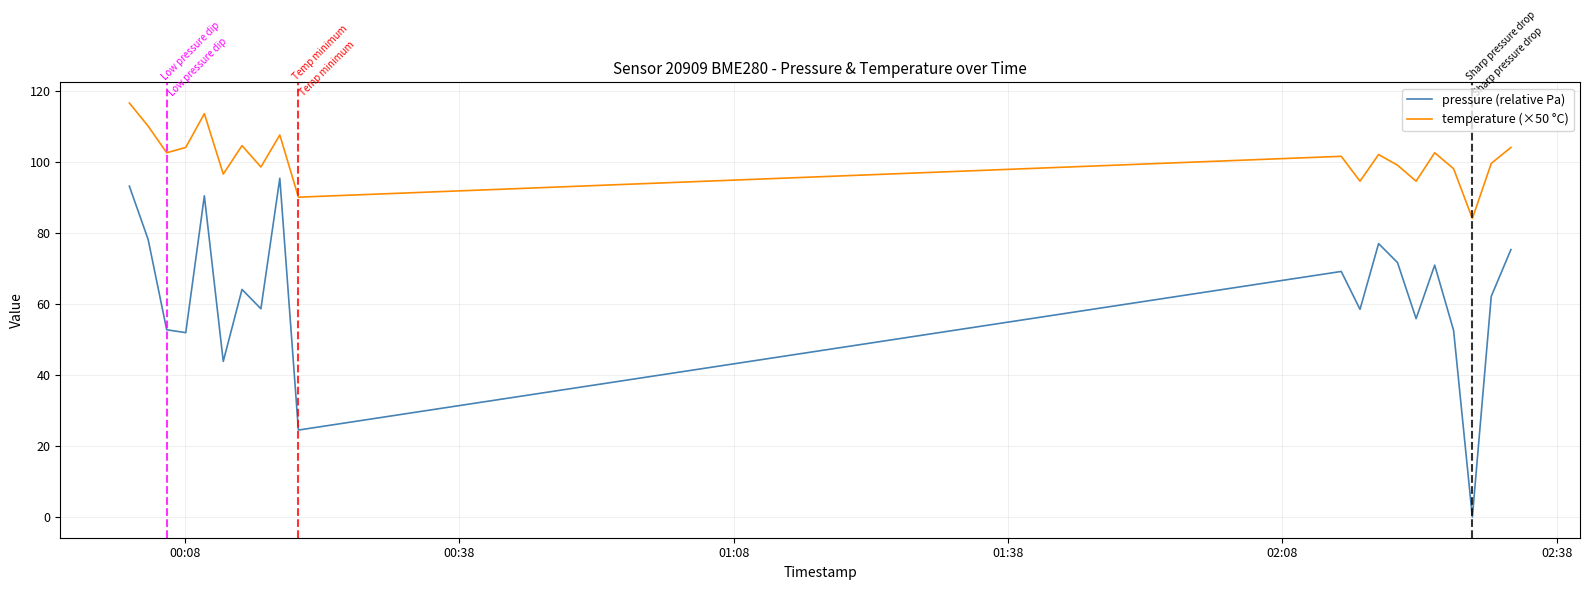

What is the maximum value for temperature (×50 °C)?

116.5